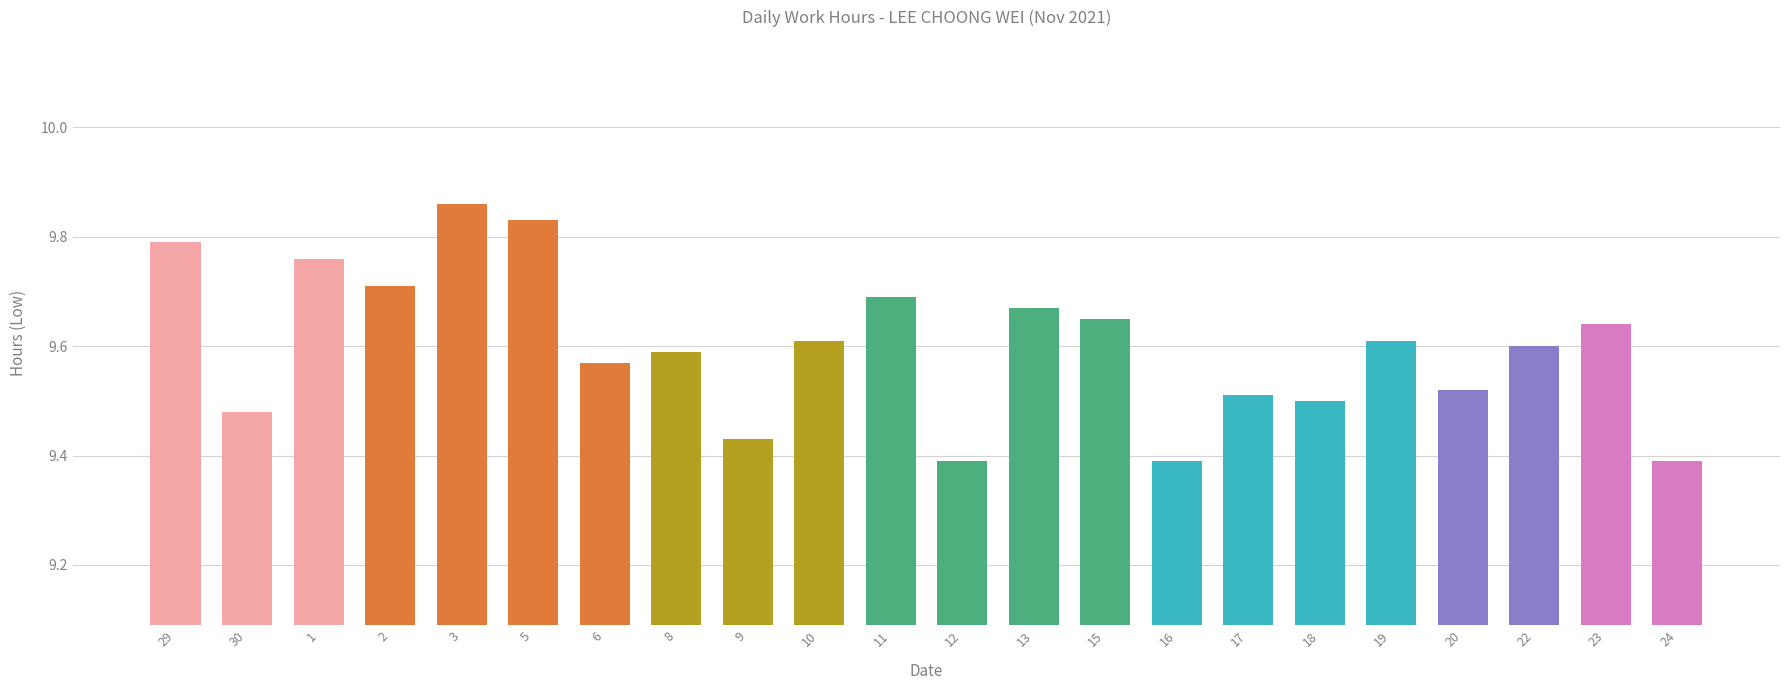

The chart shows a value of 15.8 at 3. True or false?

False